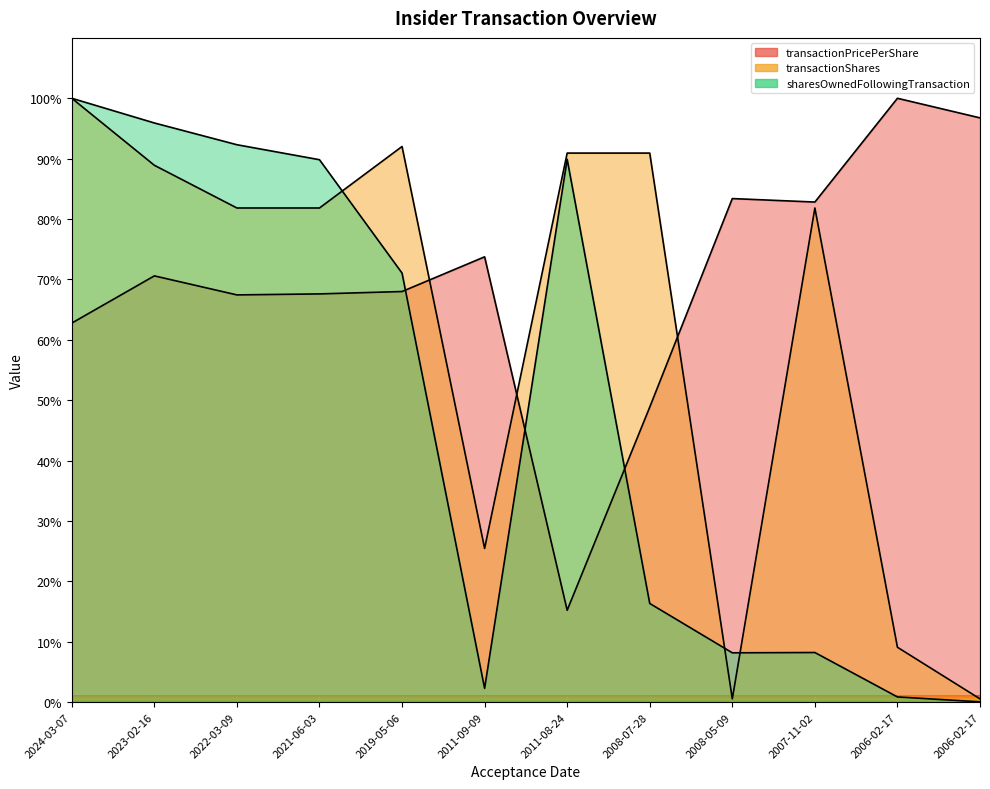

What is the difference between the maximum and second lowest values in the transactionShares series?

99.5